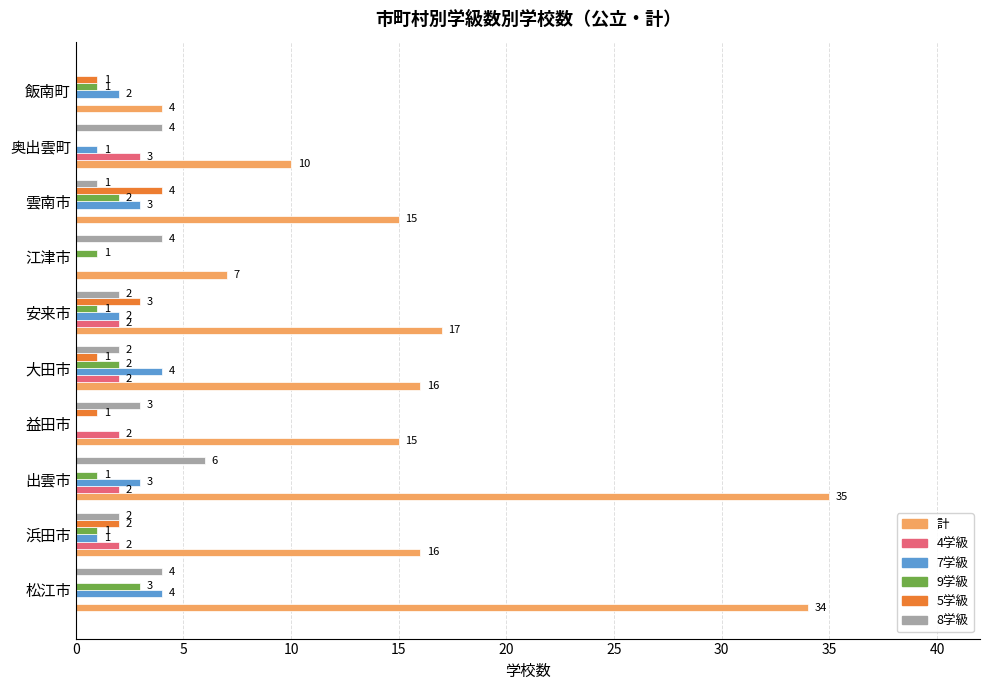

What is the total value across all series at 奥出雲町?

18